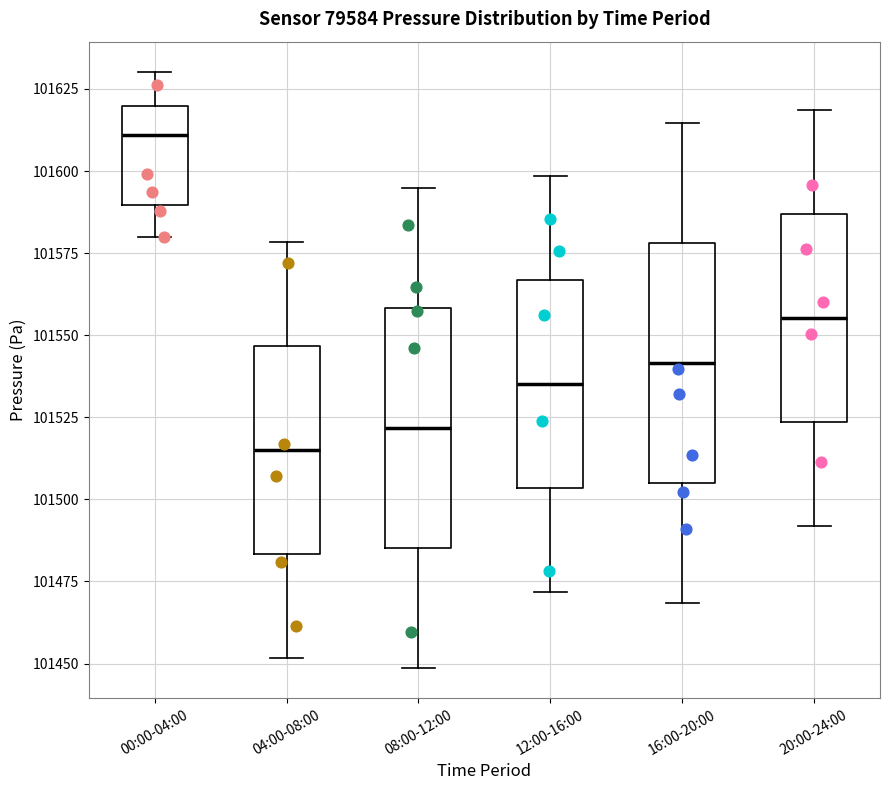

Reading left to right, read every box against the y-axis: the position of its median line, the range the box covers, and the ends of its whiskers. The values are not printed on the chart, so give them approximately, as read against the axis.

00:00-04:00: median 101610, box 101590 to 101620, whiskers 101580 to 101630
04:00-08:00: median 101515, box 101485 to 101545, whiskers 101450 to 101580
08:00-12:00: median 101520, box 101485 to 101560, whiskers 101450 to 101595
12:00-16:00: median 101535, box 101505 to 101565, whiskers 101470 to 101600
16:00-20:00: median 101540, box 101505 to 101580, whiskers 101470 to 101615
20:00-24:00: median 101555, box 101525 to 101585, whiskers 101490 to 101620